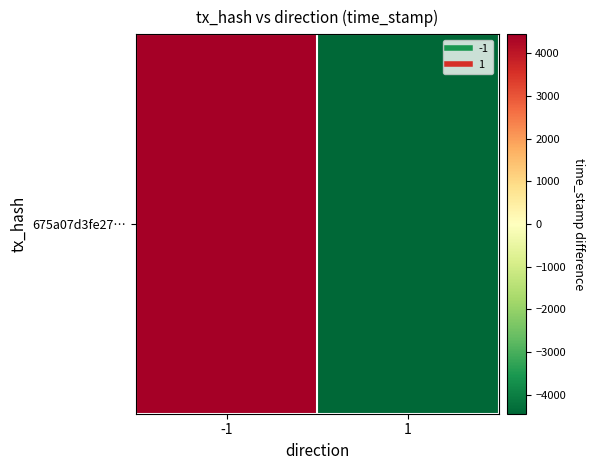

Reading left to right, extract all data points from this chart.

4442	-4442